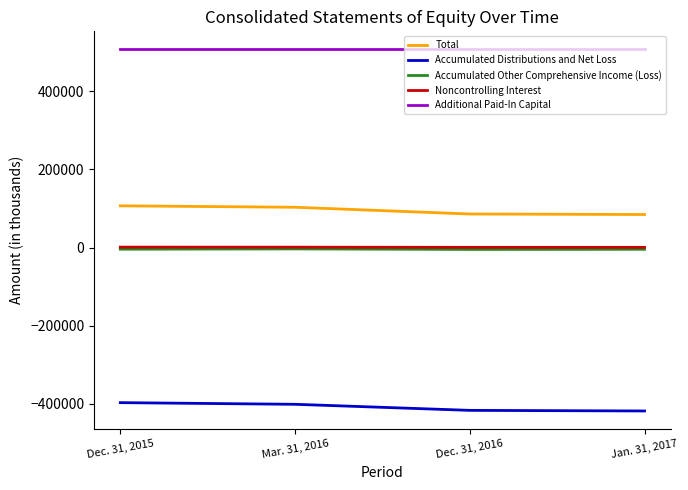

Does the chart display data point markers on the line(s)?

No